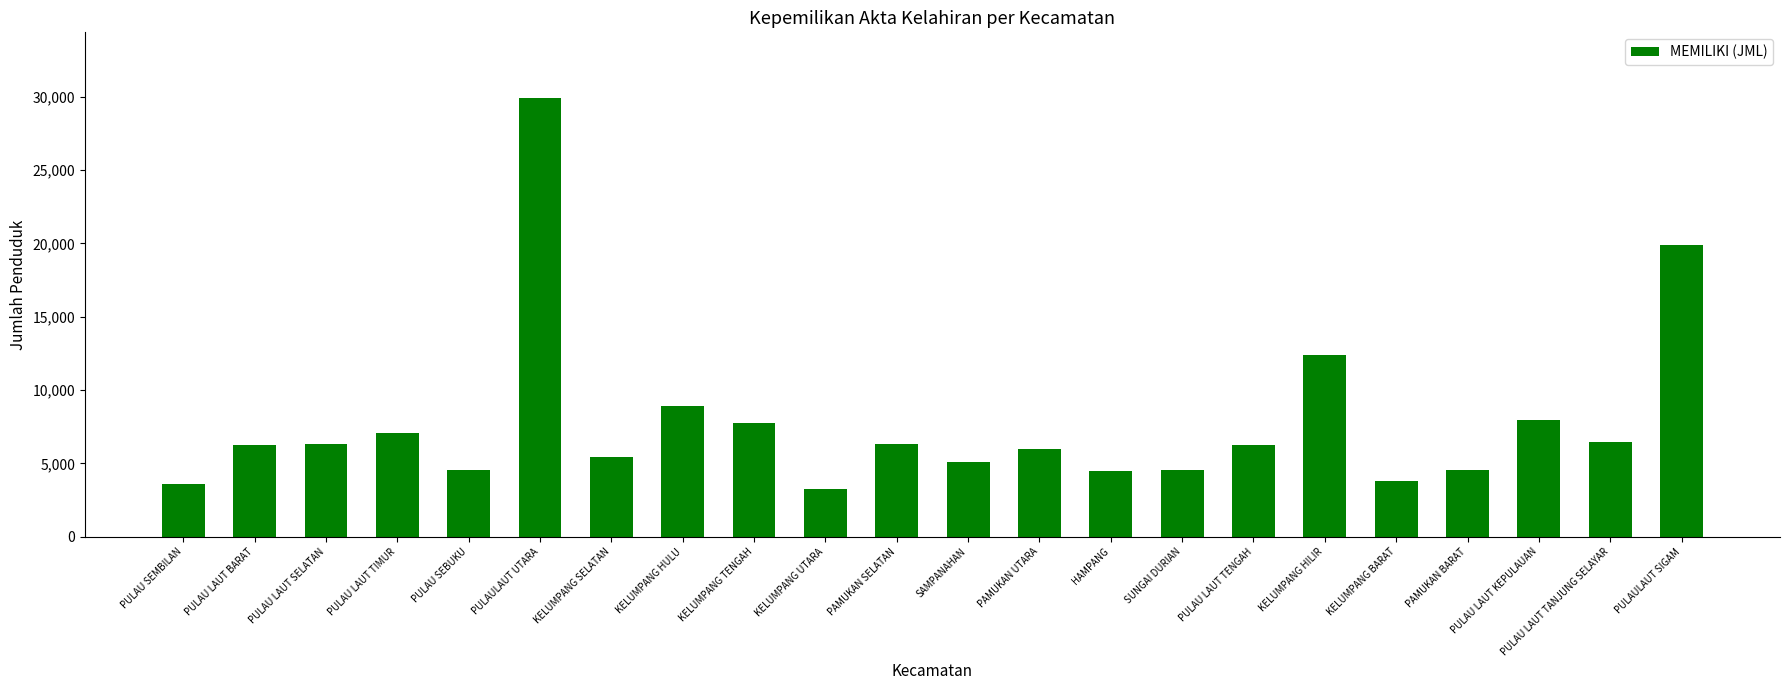

What is the difference between the second highest and minimum values?

16675